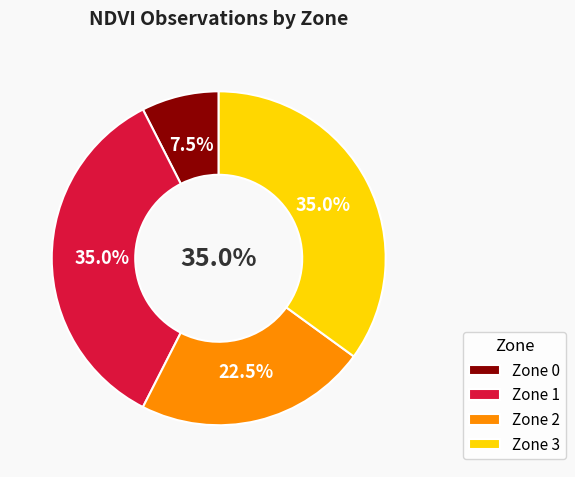

Is the sum of Zone 2 and Zone 3 greater than half?

Yes